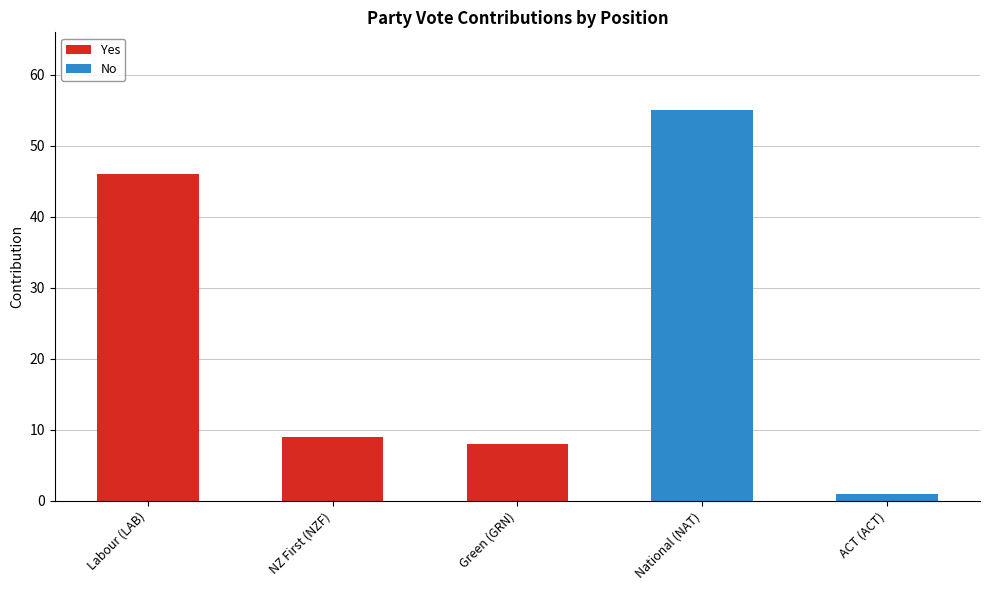

True or false: Yes has a value of 68 at Labour (LAB).

False